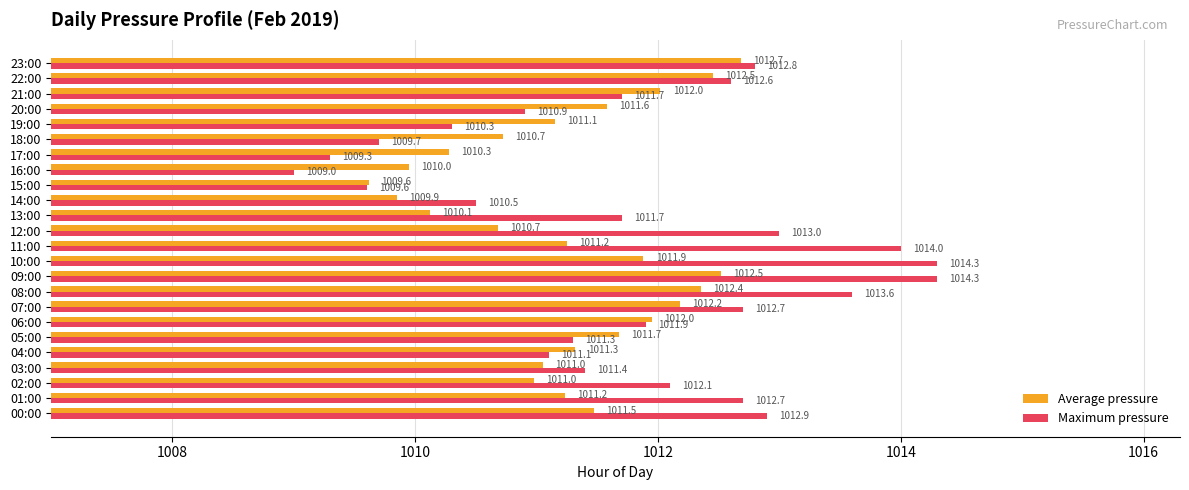

Between 03:00 and 21:00, which series saw the biggest shift?

Average pressure